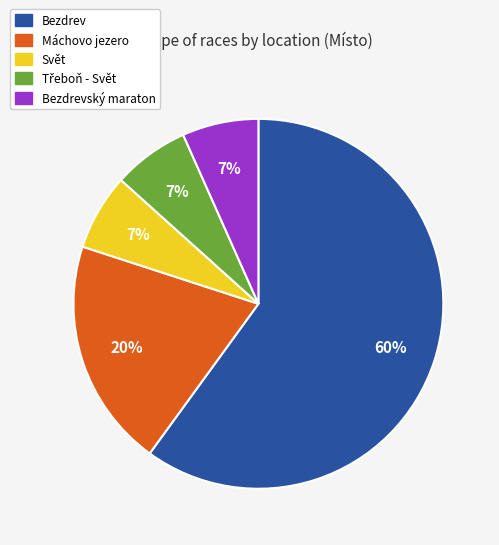

To the nearest percent, what is the average slice percentage?

20%